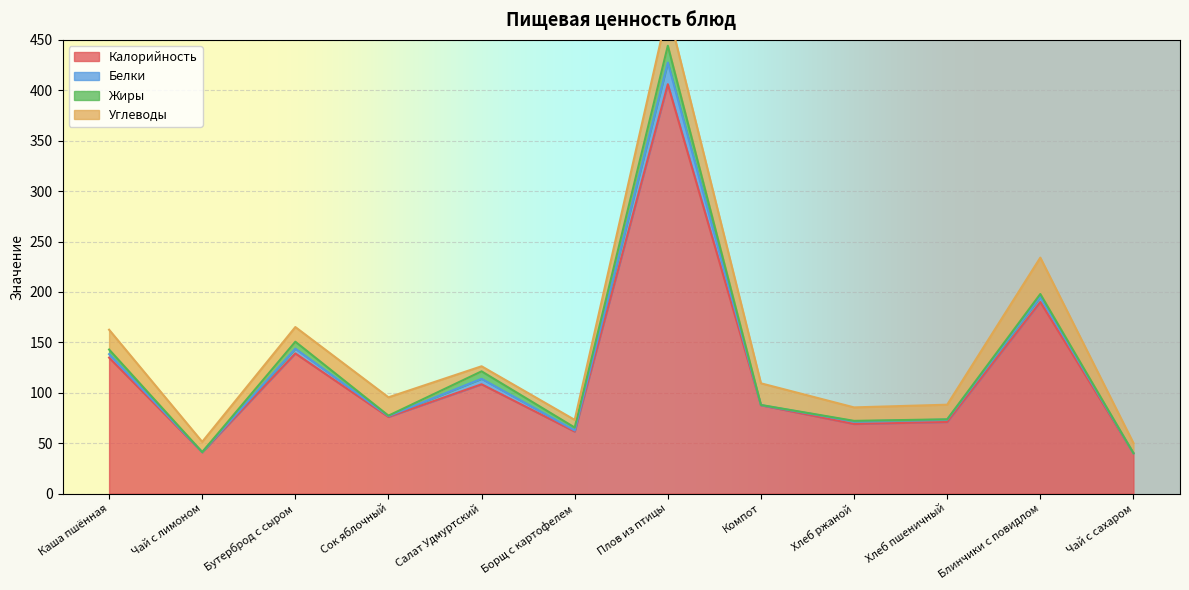

At which label does Белки reach its peak?

Плов из птицы